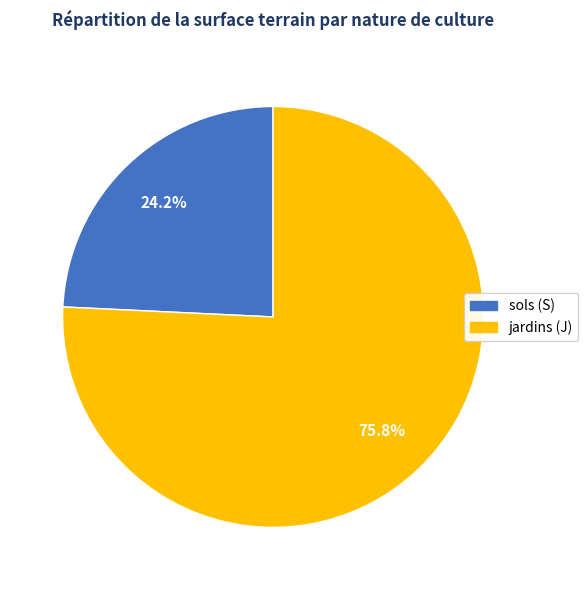

Which slice represents more than half of the pie?

jardins